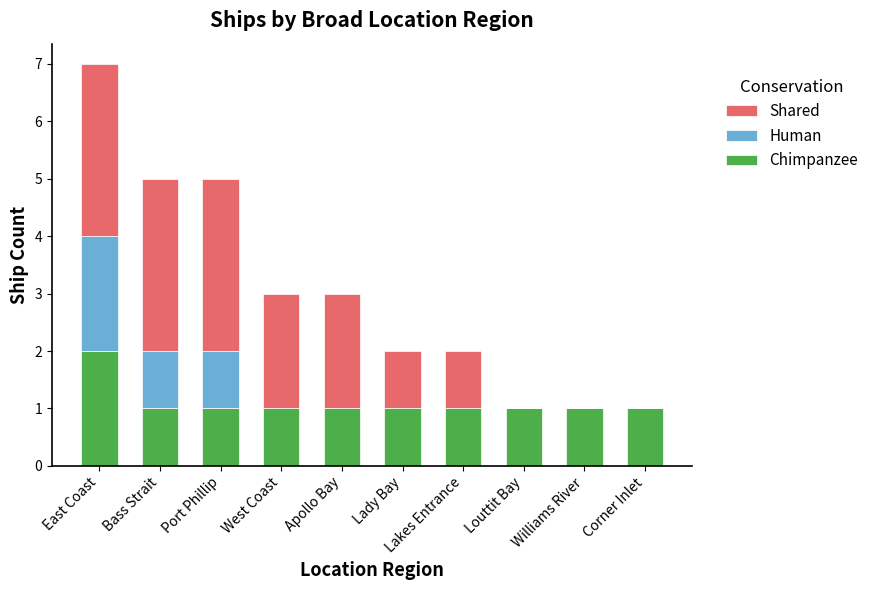

The value of Chimpanzee at East Coast is 1. True or false?

False